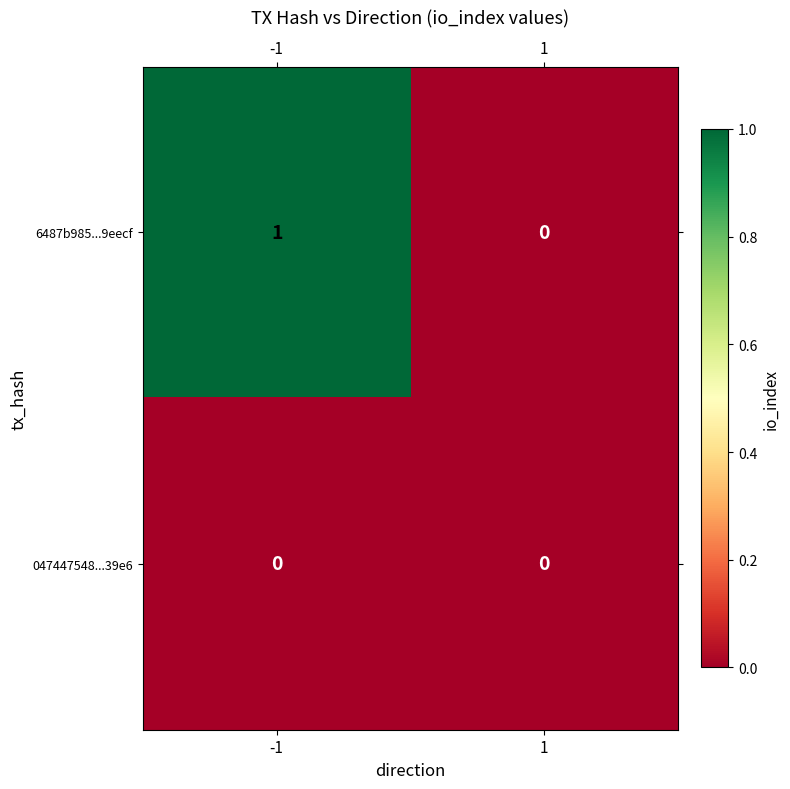

Reading left to right, extract all data points from this chart.

6487b985...9eecf: -1=1	1=0
047447548...39e6: -1=0	1=0